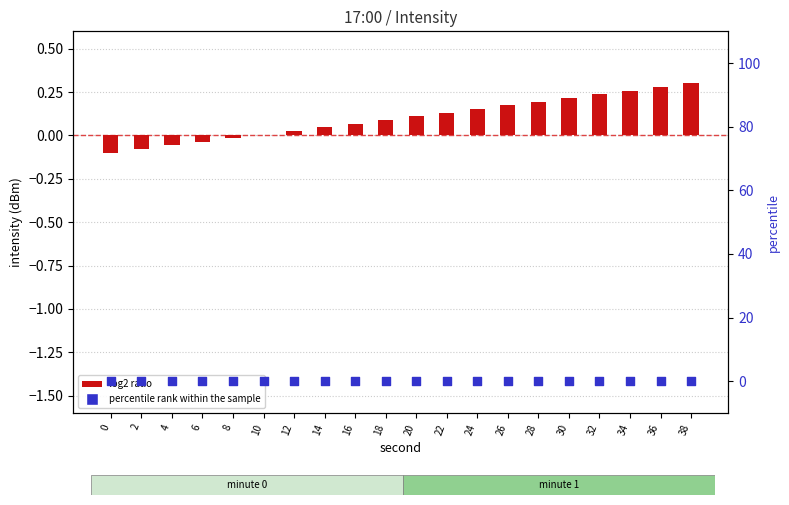

Is the value of log2 ratio at 32 greater than the value of percentile rank within the sample at 20?

Yes